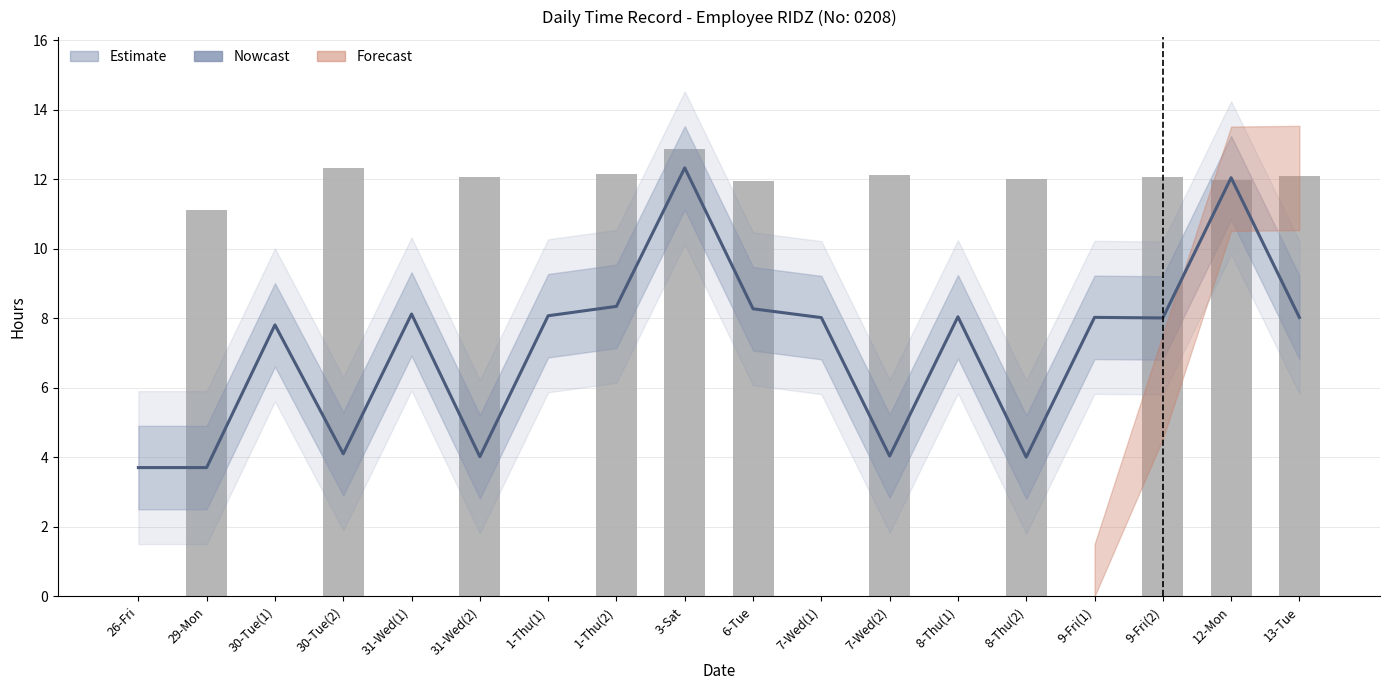

What is the total value across all series at 31-Wed(1)?

8.1